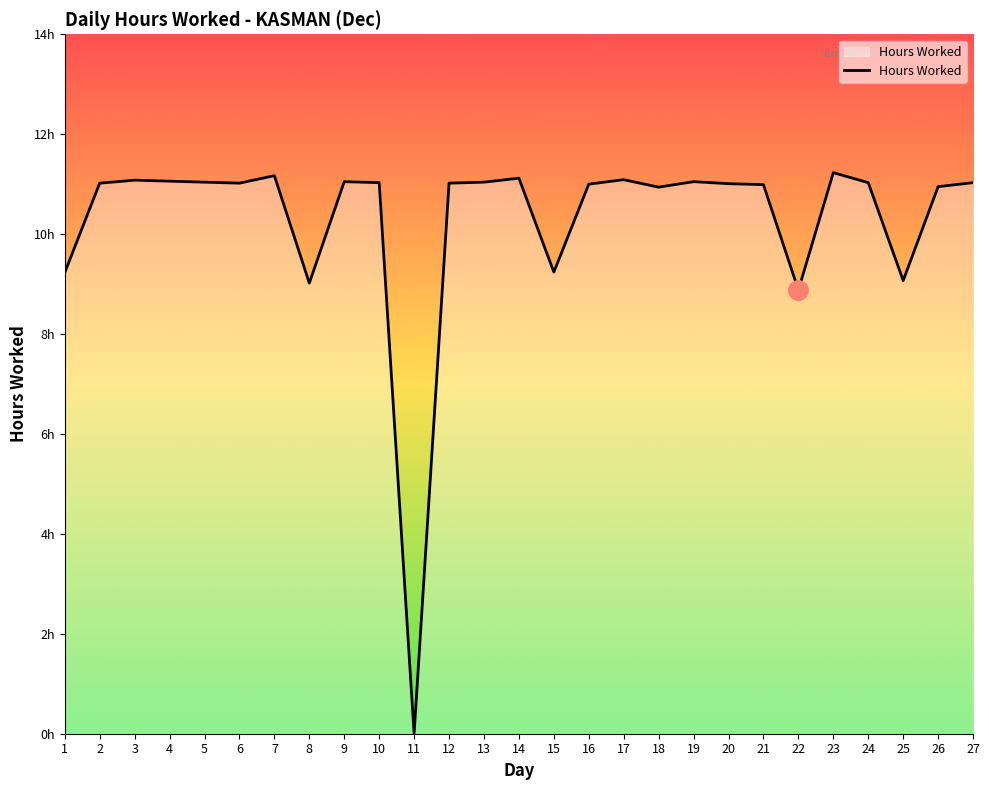

True or false: the data has more than 1 interior local peaks.

True